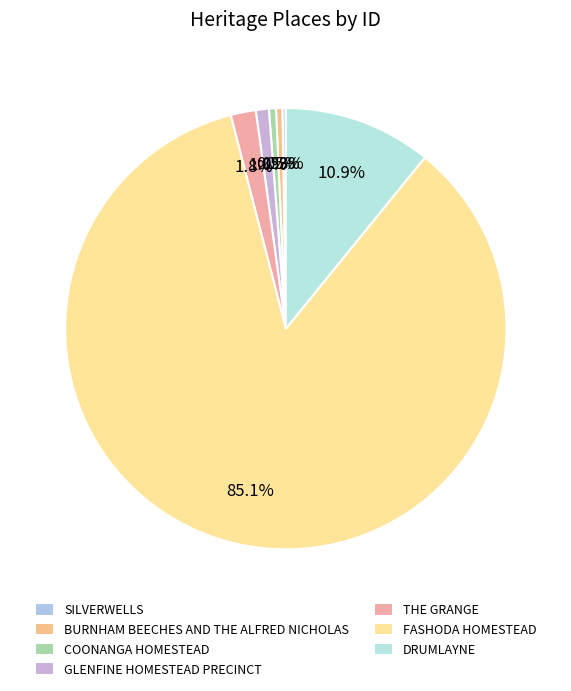

Rank the categories by value from lowest to highest.

SILVERWELLS, BURNHAM BEECHES AND THE ALFRED NICHOLAS, COONANGA HOMESTEAD, GLENFINE HOMESTEAD PRECINCT, THE GRANGE, DRUMLAYNE, FASHODA HOMESTEAD